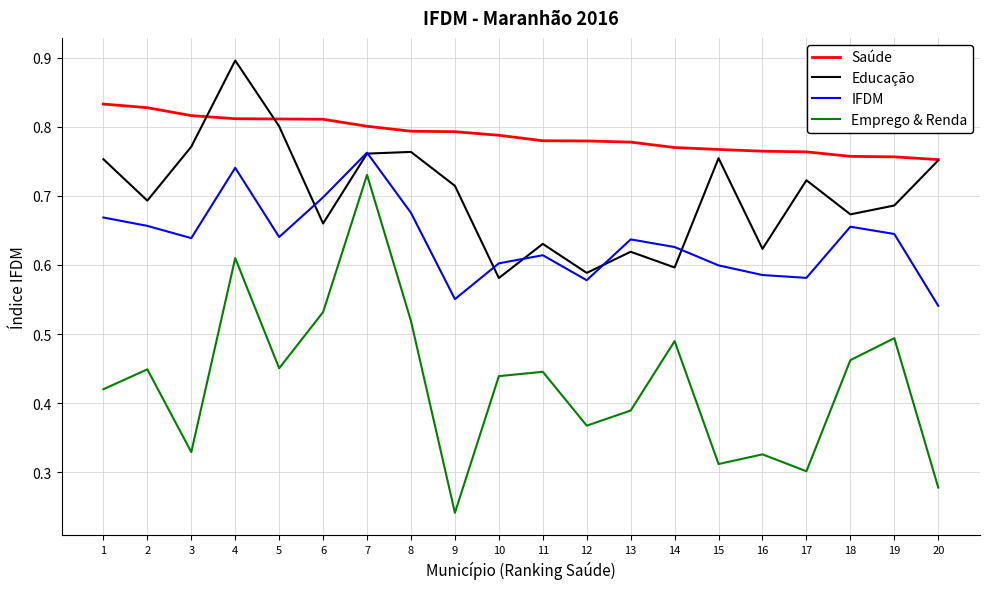

Rank the series by their average value, from lowest to highest.

Emprego & Renda, IFDM, Educação, Saúde